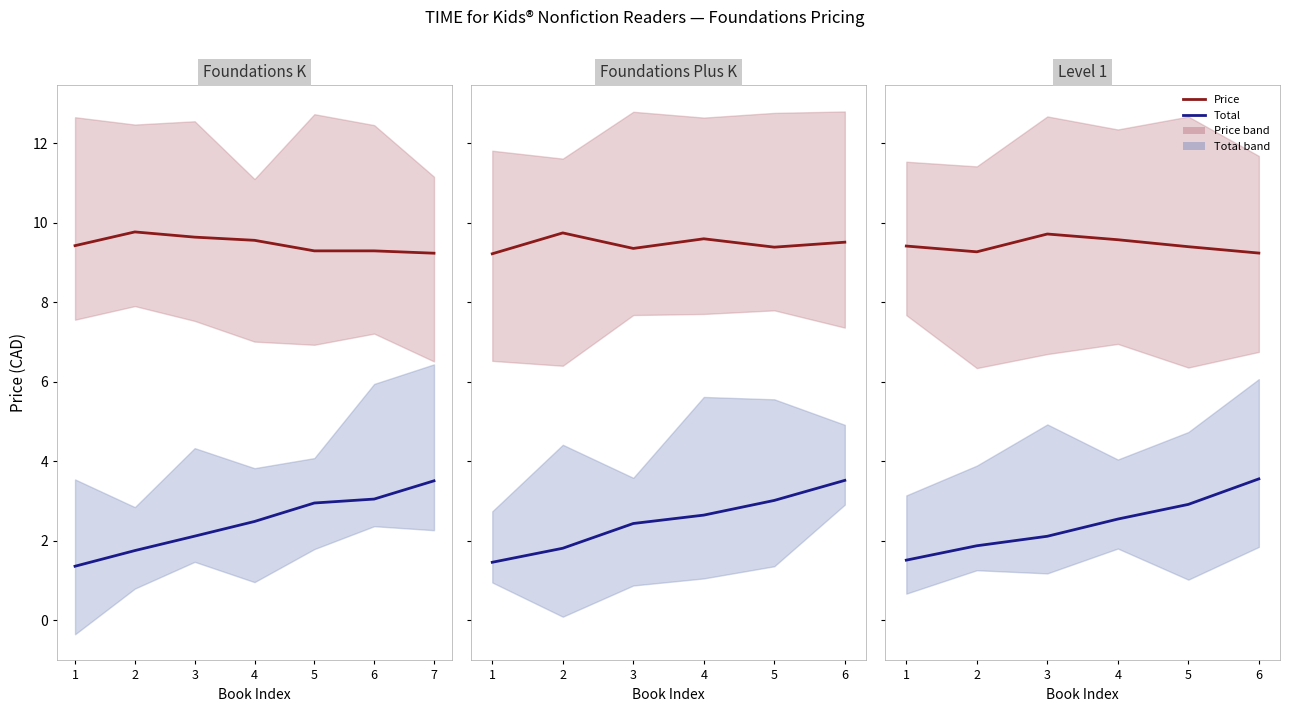

What is the difference between the second highest and minimum values in the Total series?

1.4